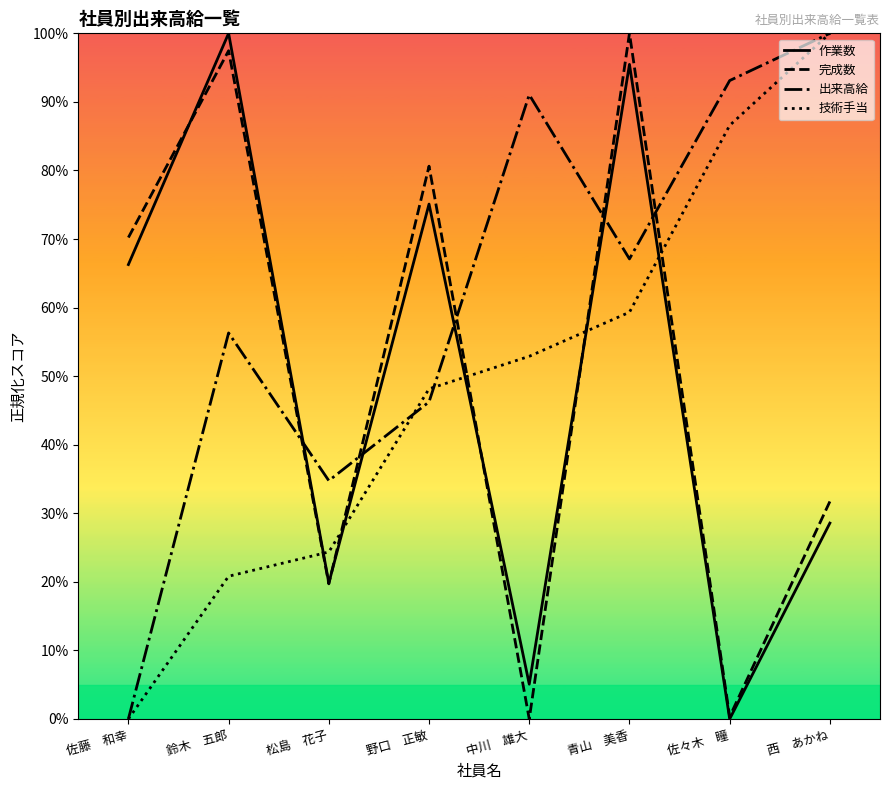

List the series in order of their peak value, highest first.

作業数, 完成数, 出来高給, 技術手当